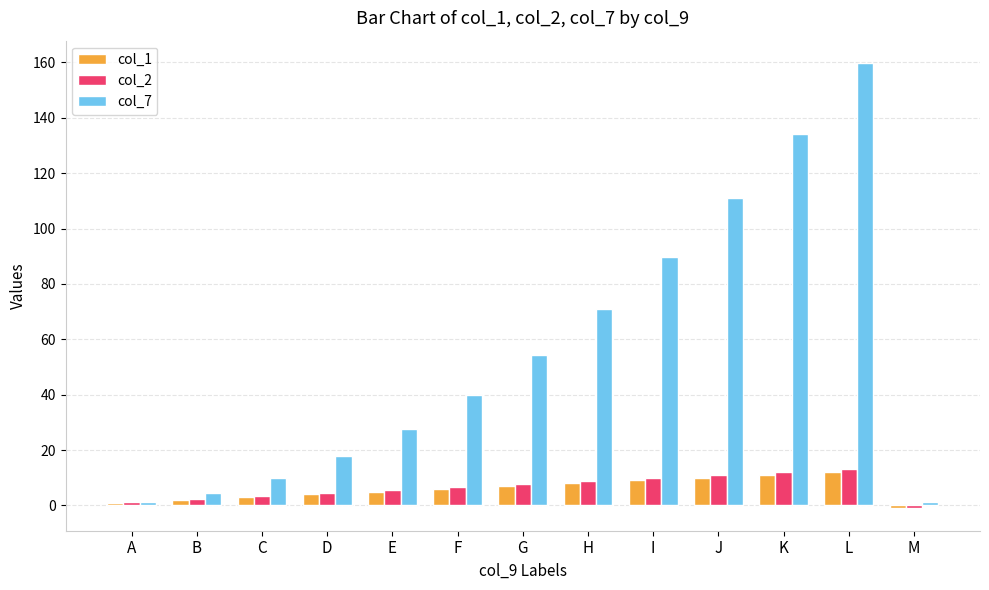

What is the difference between the maximum and second lowest values in the col_2 series?

12.2